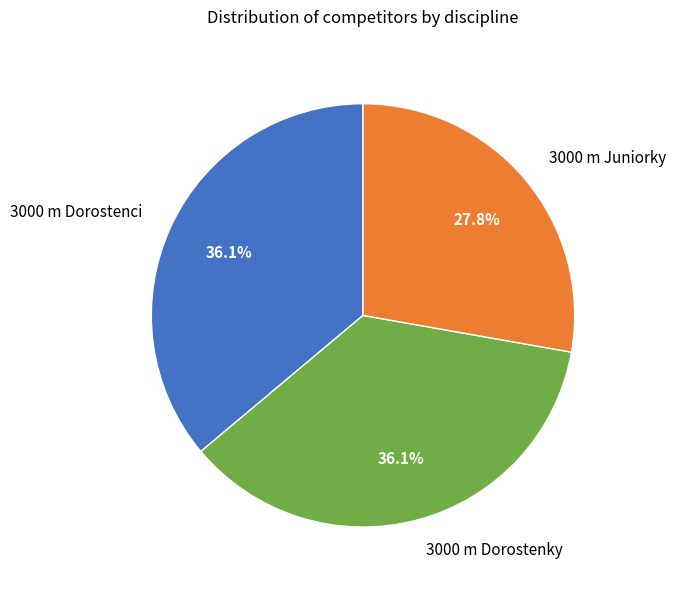

What percentage is NOT represented by 3000 m Dorostenky?

63.9%